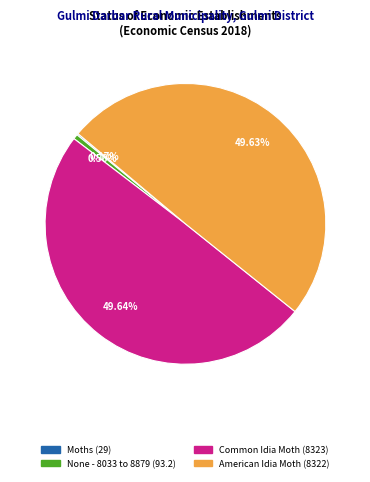

To the nearest percent, what is the combined percentage of None - 8033 to 8879 and American Idia Moth?

50%